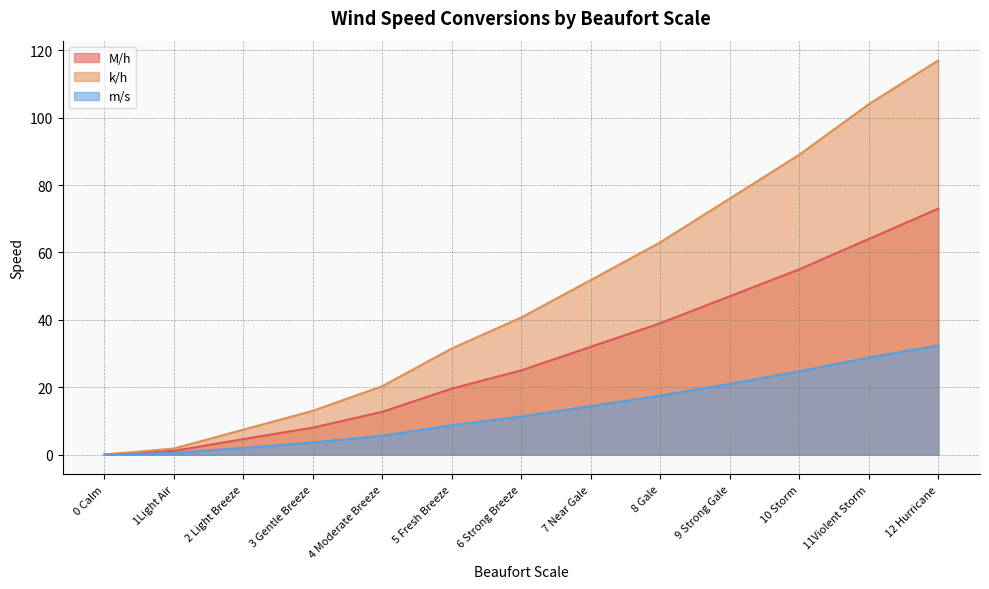

Rank the series by their average value, from highest to lowest.

k/h, M/h, m/s